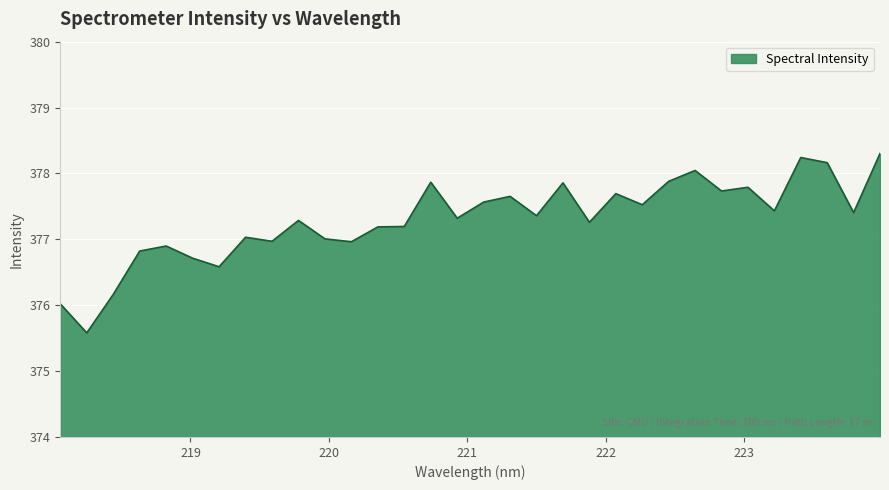

What is the difference between the maximum and minimum values?

2.7